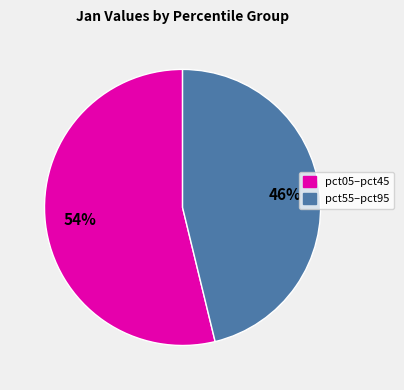

To the nearest percent, what is the difference between the largest and smallest slice percentages?

8%